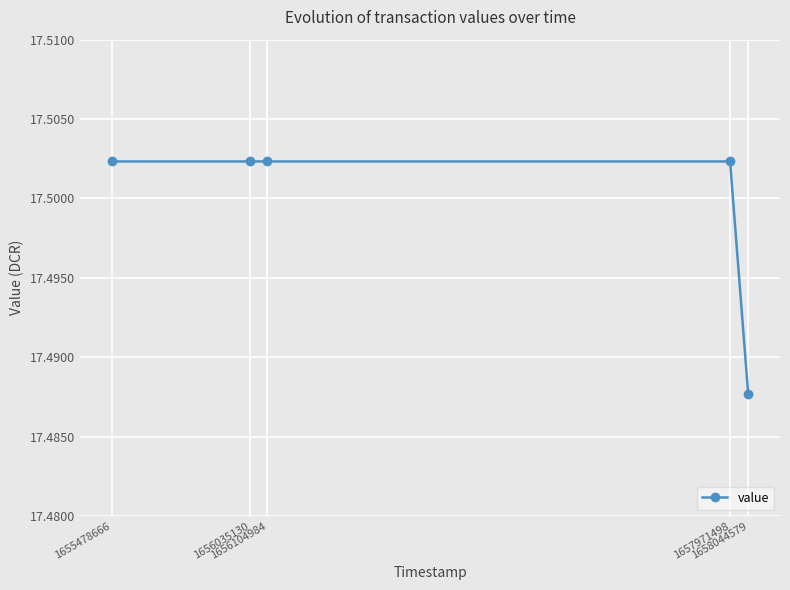

What is the sum of all values?

87.5